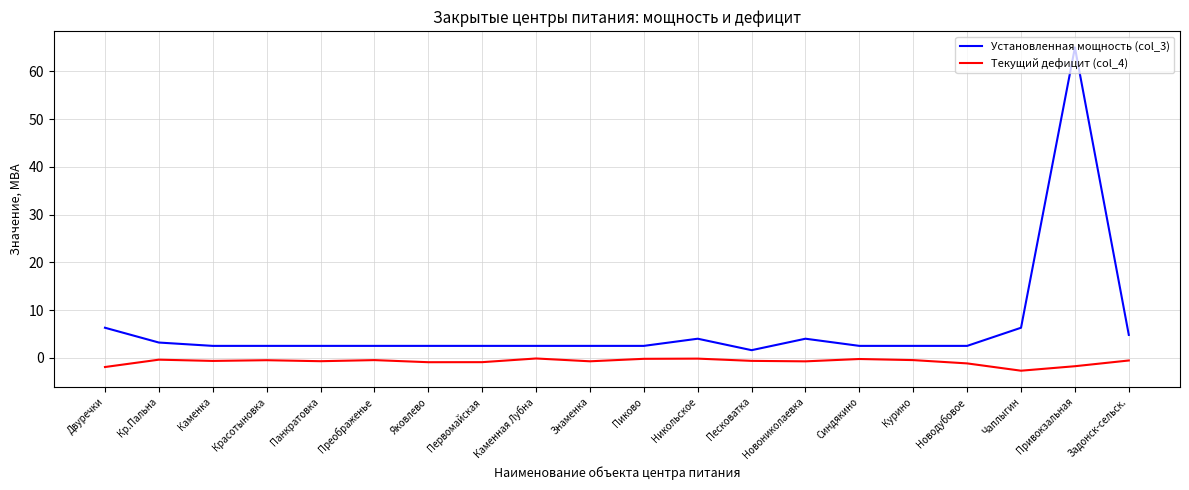

What is the minimum value shown in the chart?

-2.7